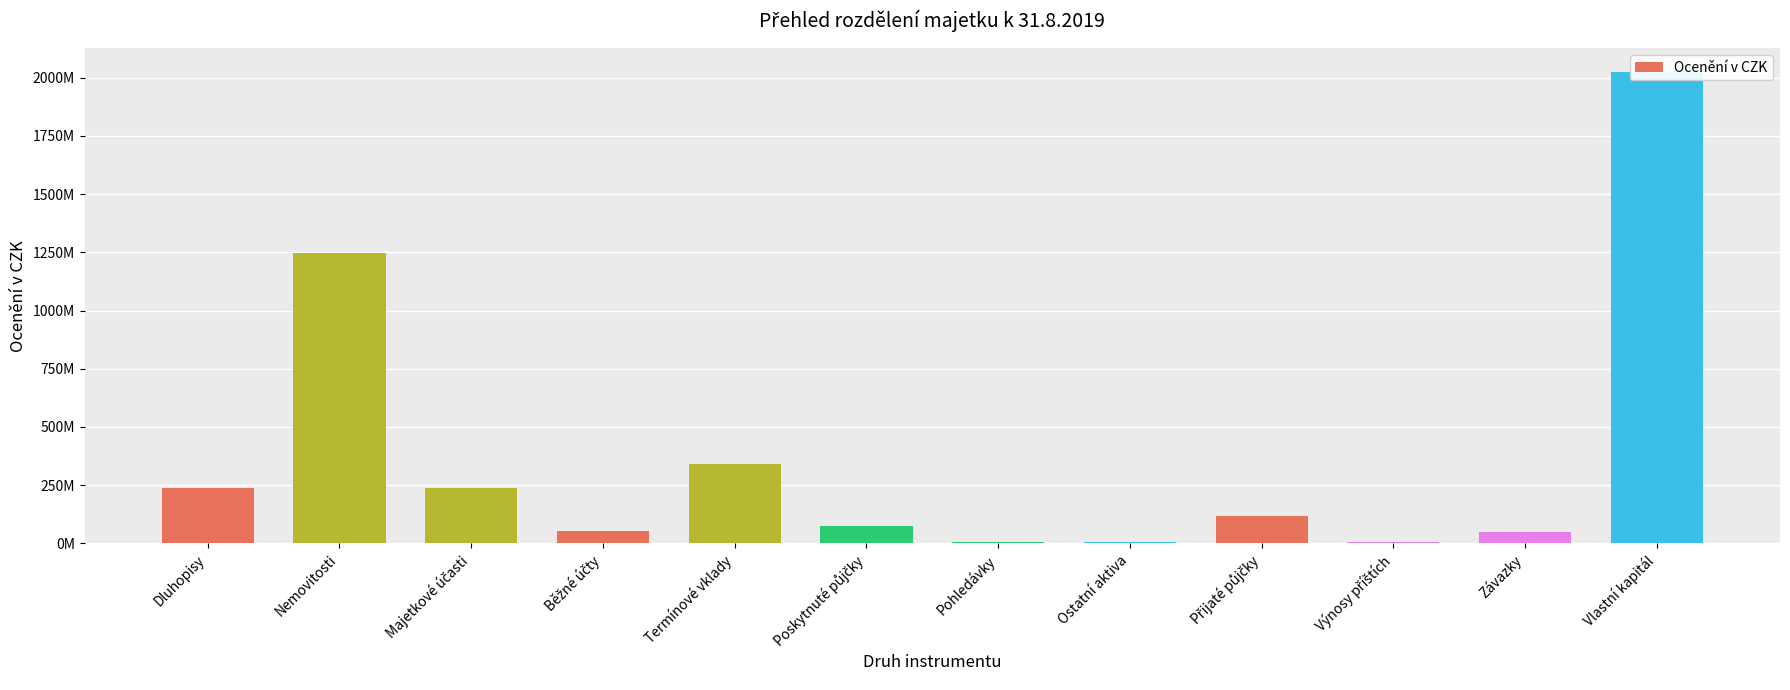

Are the bars horizontal?

No